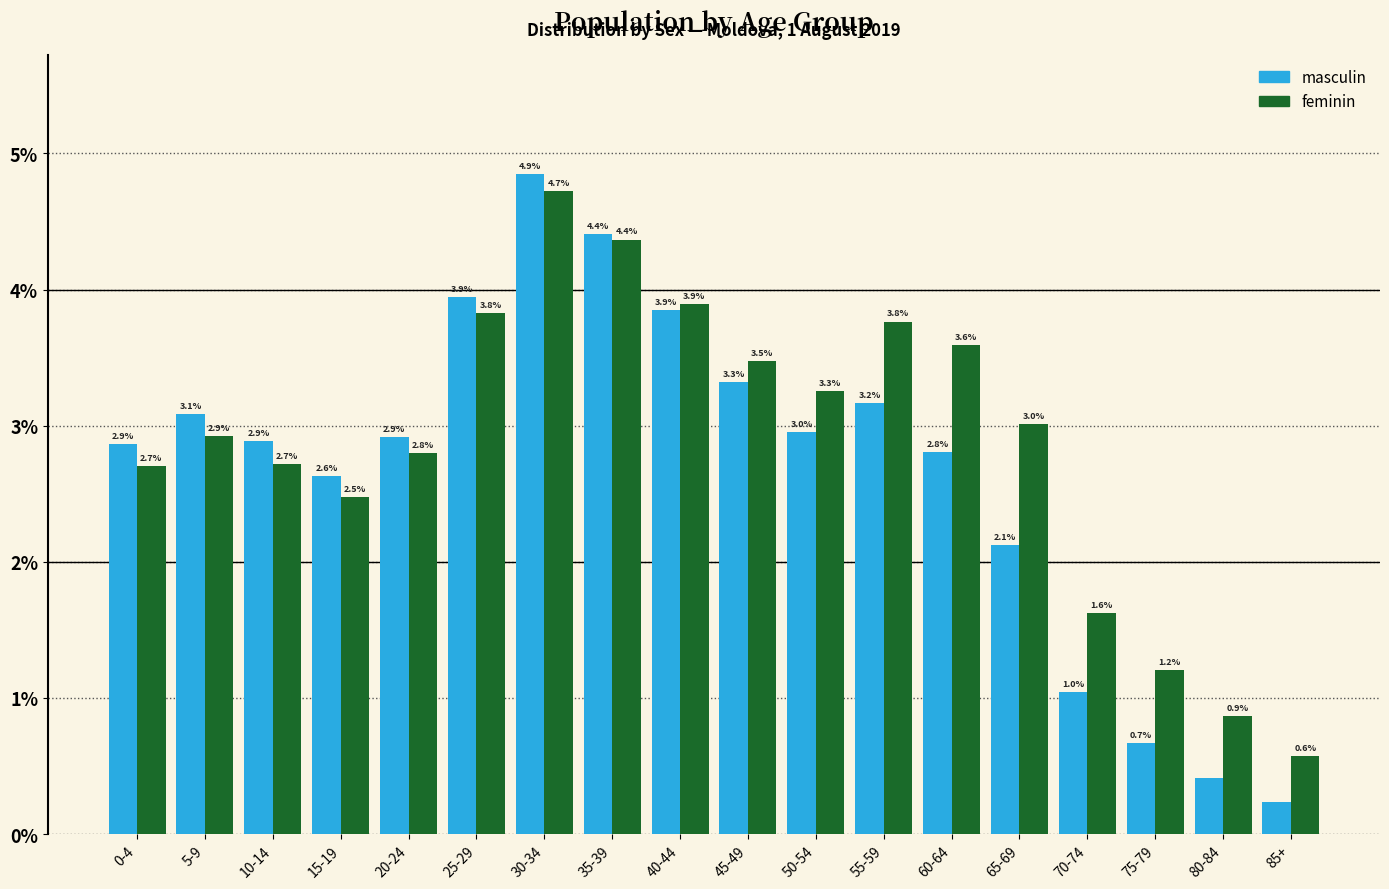

What is the total value across all series at 10-14?

5.6